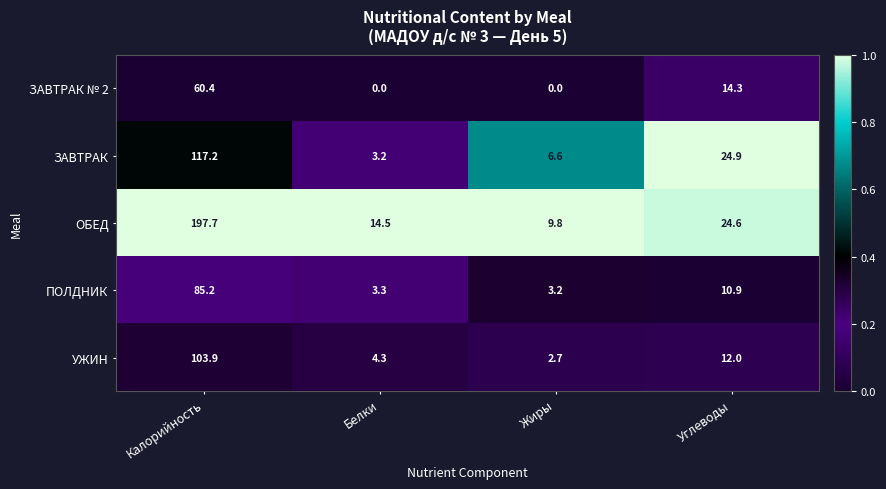

At which label does ЗАВТРАК reach its minimum?

Белки